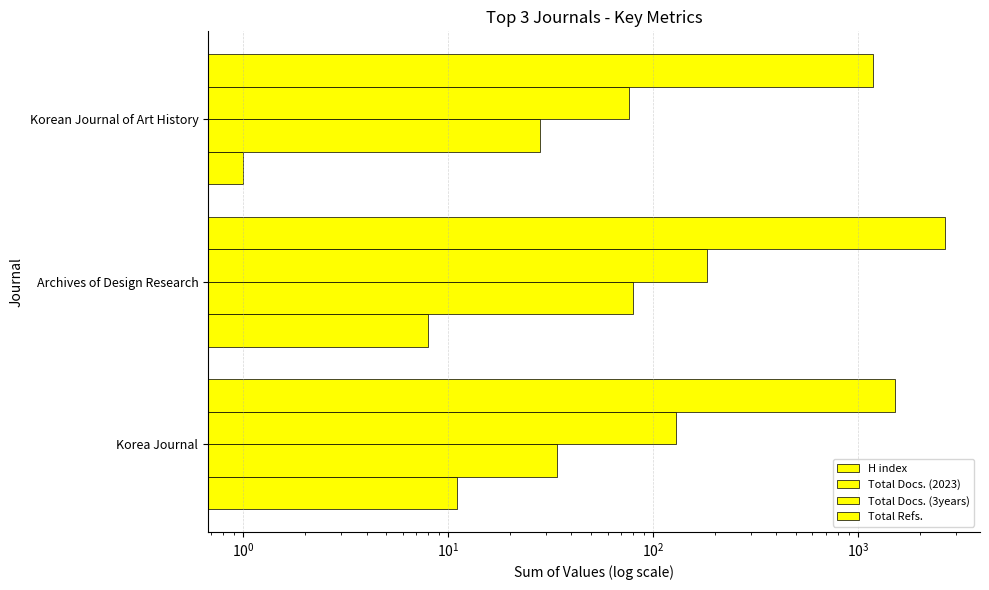

What is the average value of the H index series?

7